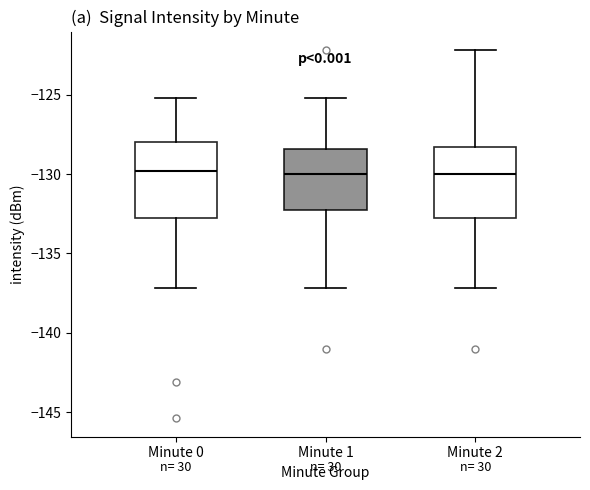

Reading left to right, transcribe this box plot: for each box, give where its median line is, the range the box spans, and where its two whiskers end, as read against the y-axis. The values are not printed on the chart, so give them approximately, as read against the axis.

Minute 0: median -130.0, box -133.0 to -128.0, whiskers -137.0 to -125.0
Minute 1: median -130.0, box -132.5 to -128.5, whiskers -137.0 to -125.0
Minute 2: median -130.0, box -133.0 to -128.5, whiskers -137.0 to -122.0